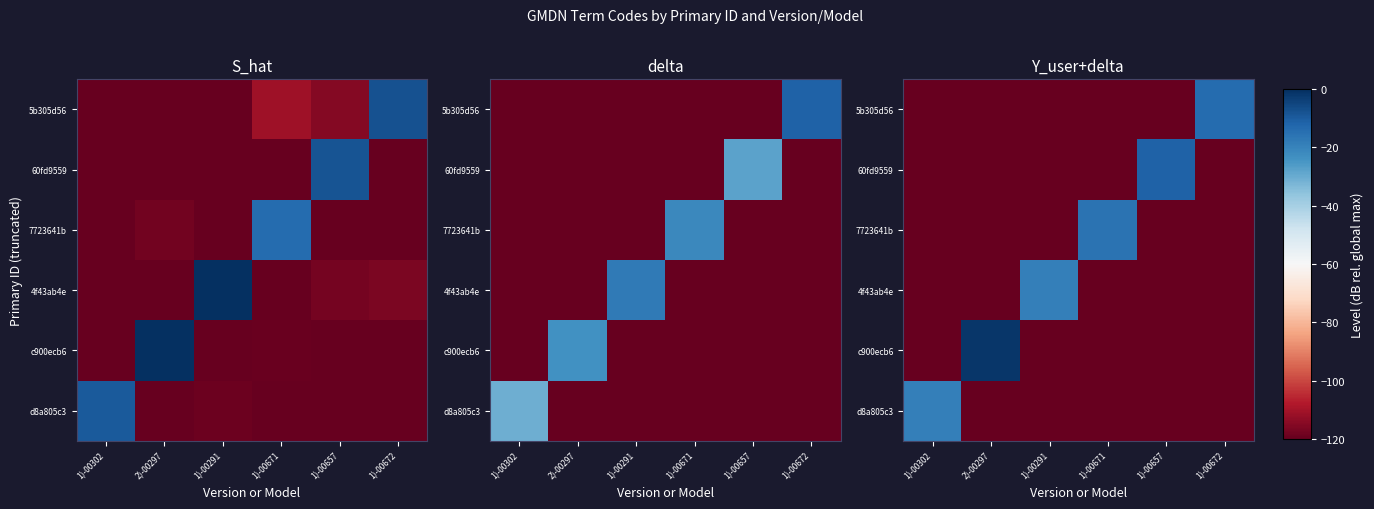

The value of 4f43ab4e at 1)-00672 is -120.0. True or false?

True